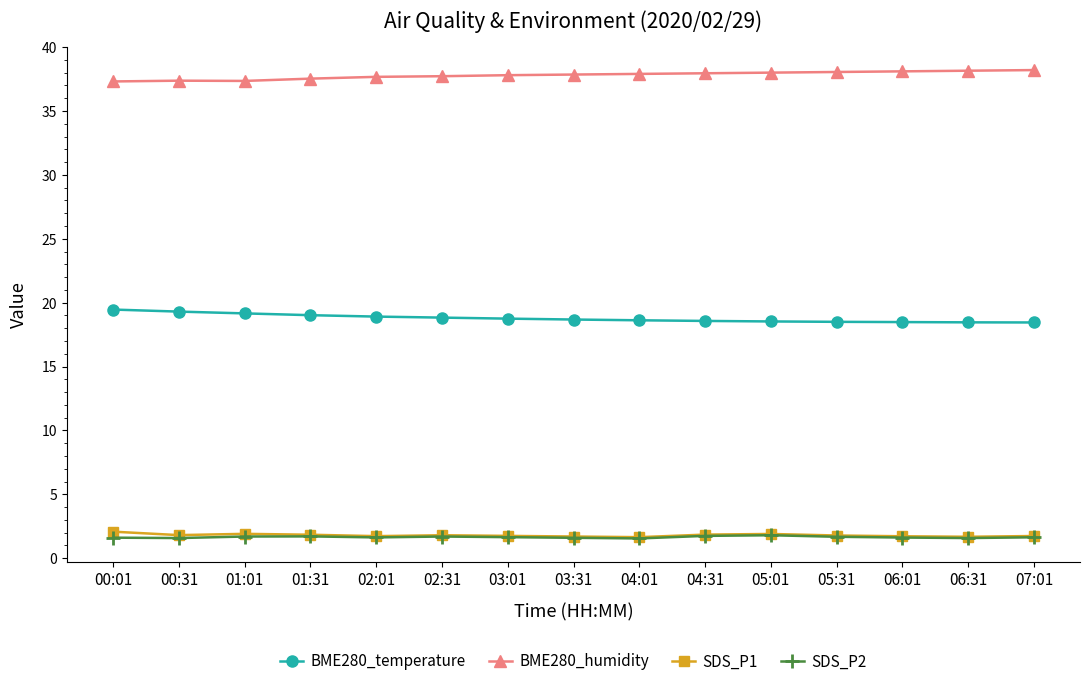

What is the smallest value displayed?

1.6